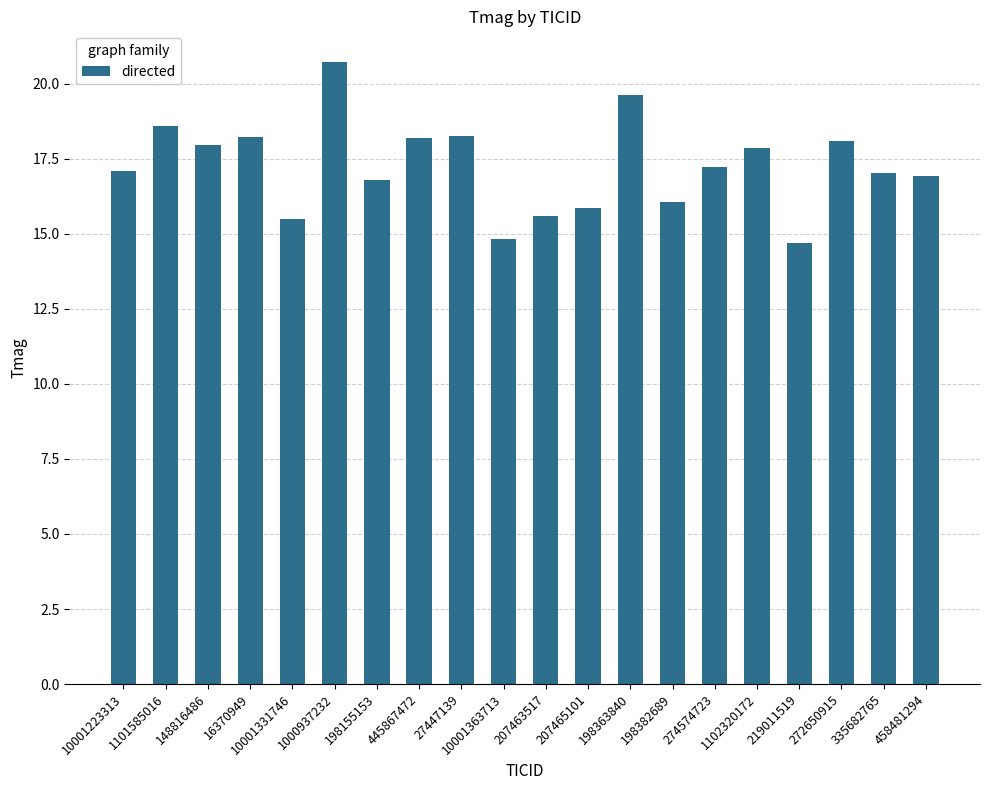

Are the bars horizontal?

No